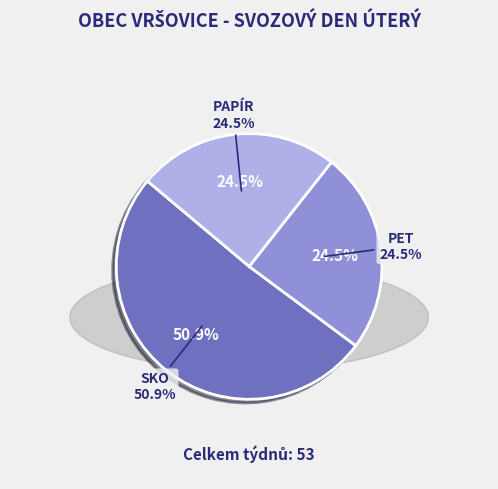

Is PAPÍR the majority of the pie?

No